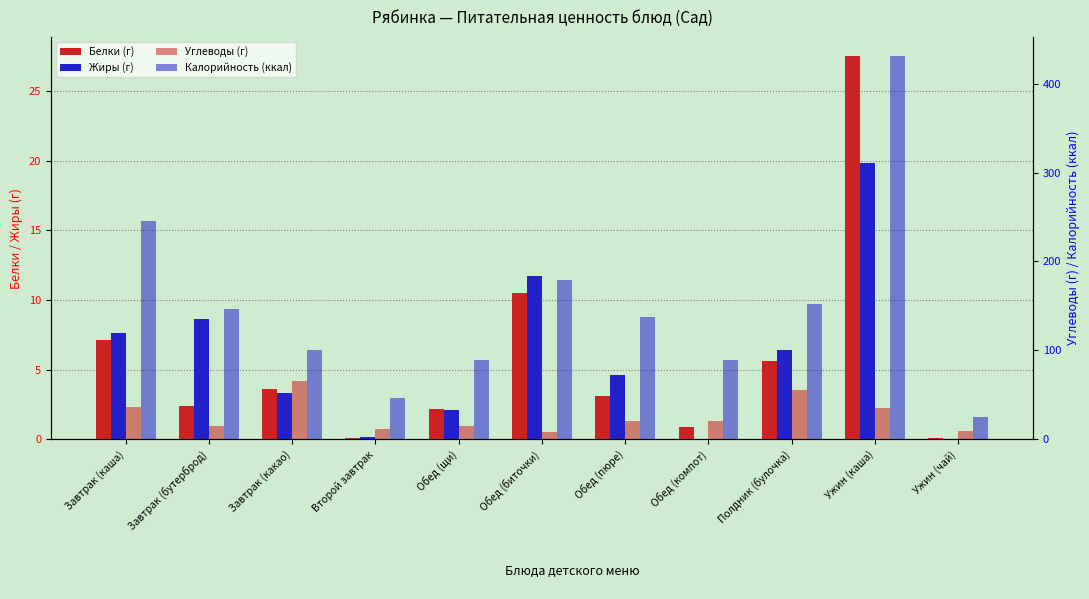

What is the sum of the Белки (Сад) values at Обед (биточки) and Второй завтрак?

10.6